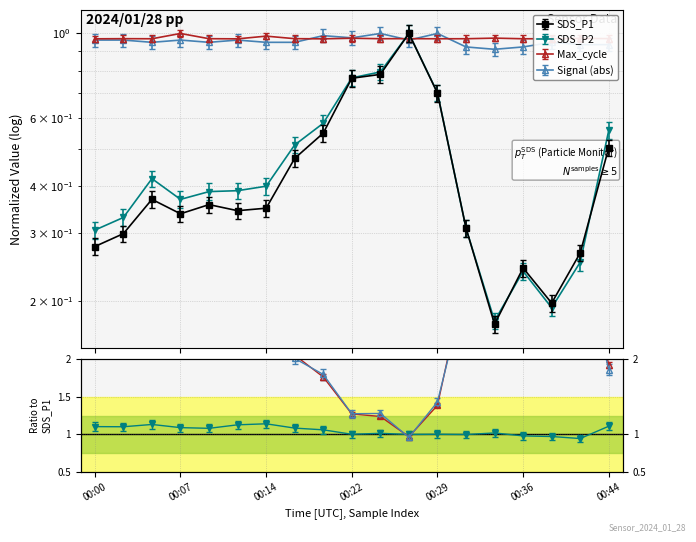

What is the difference between the maximum and minimum values in the SDS_P1 series?

0.8